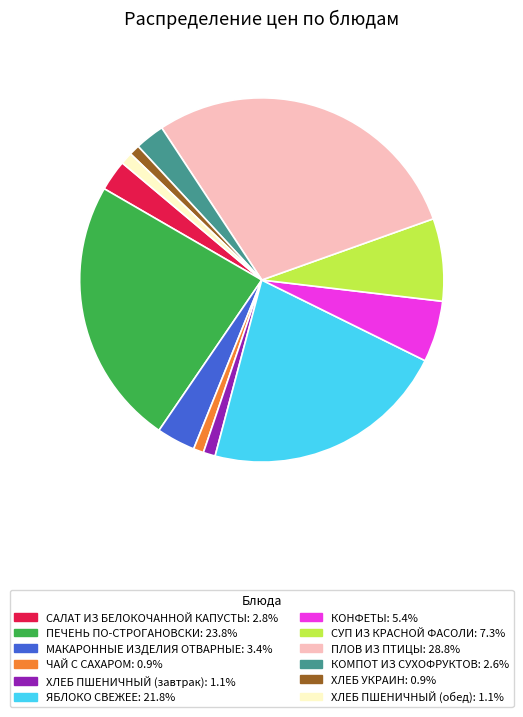

Count the number of slices in the pie.

12